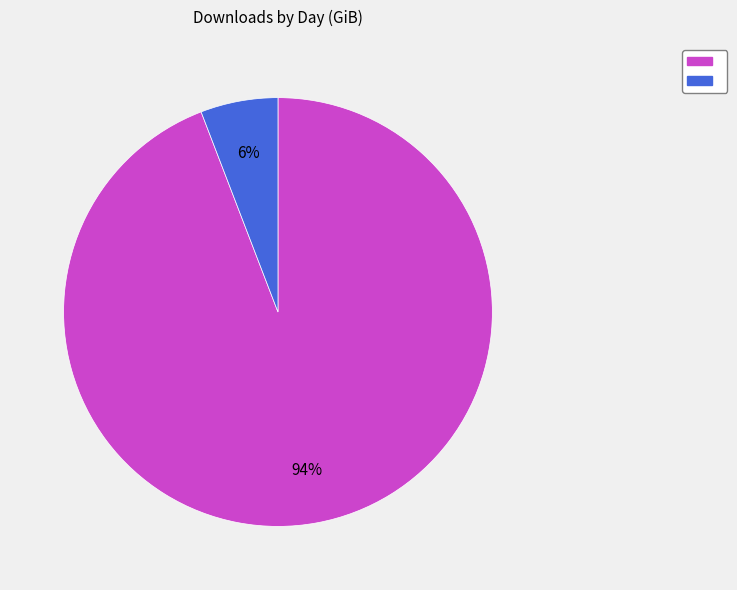

To the nearest percent, what is the difference between the largest and smallest slice percentages?

88%